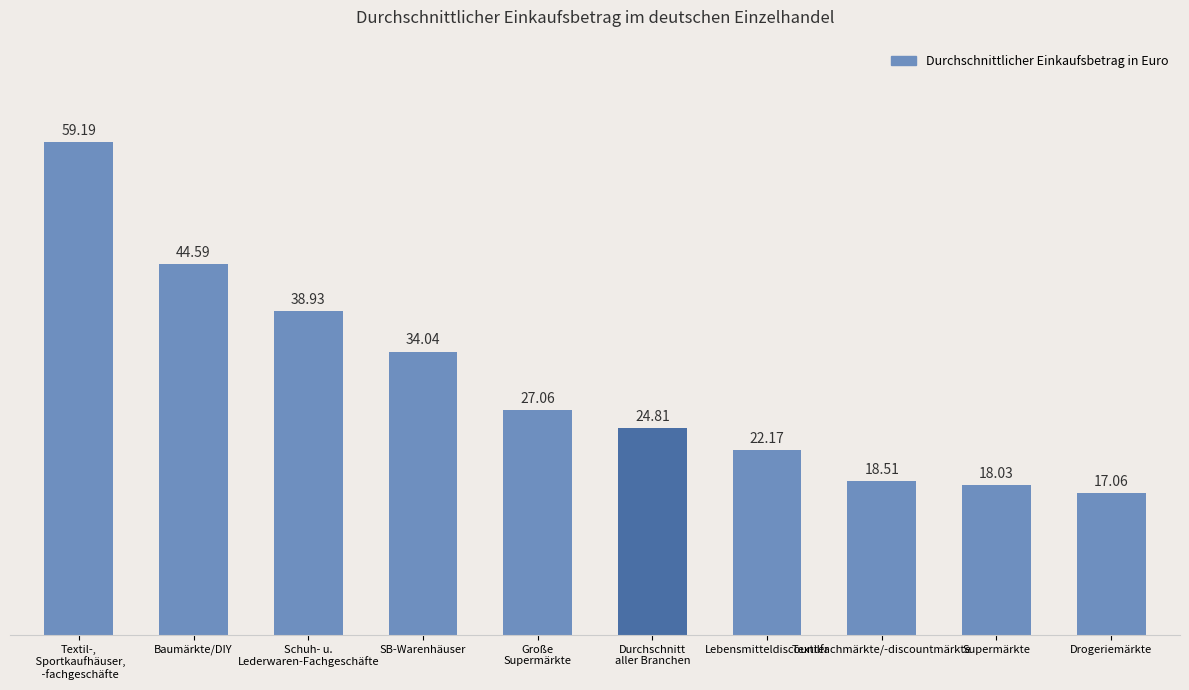

What is the ratio of the value at Supermärkte to the value at Baumärkte/DIY?

0.4